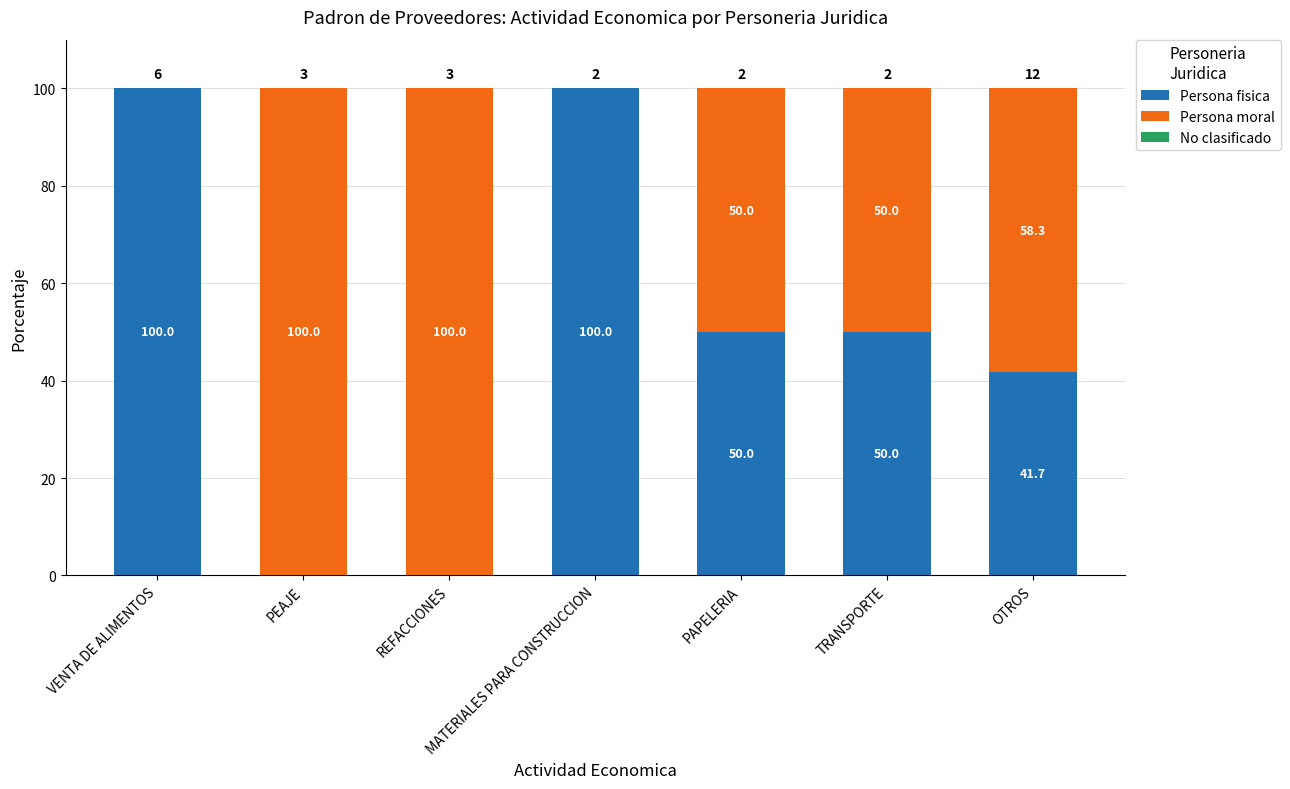

At which label does Persona fisica first exceed 50?

VENTA DE ALIMENTOS